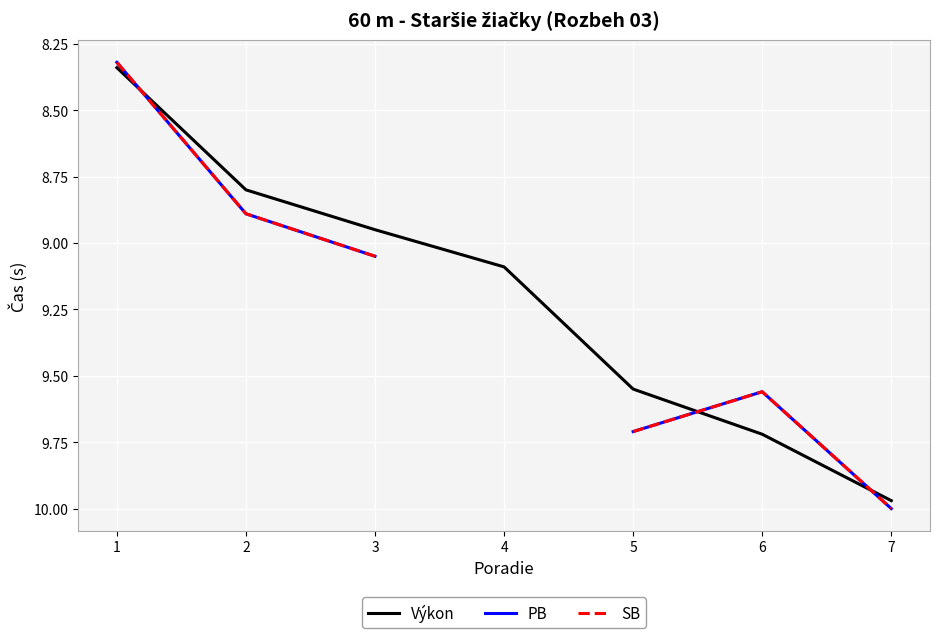

What is the lowest value of the Výkon series?

8.3